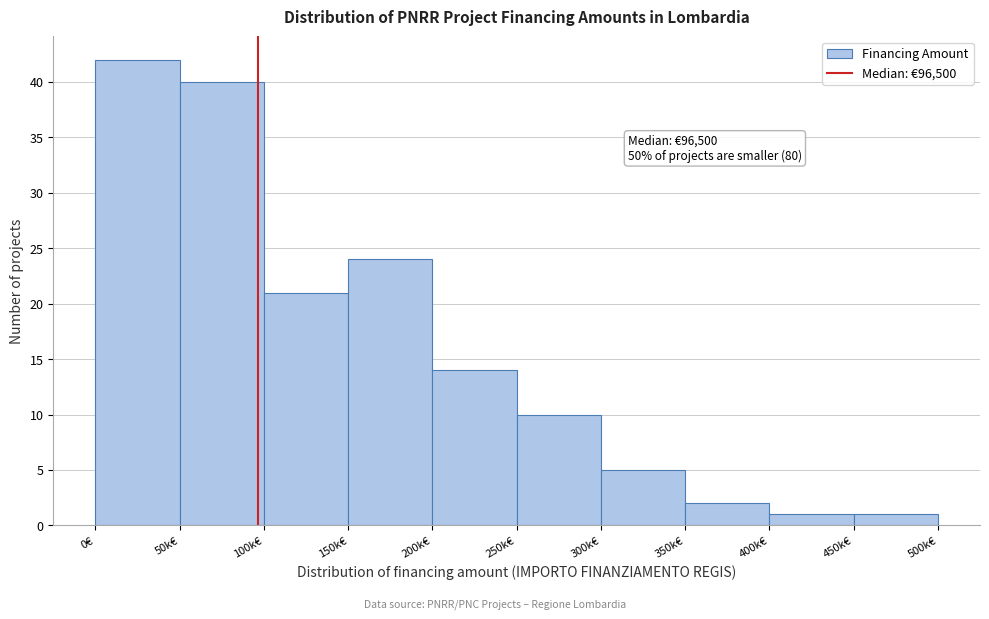

Reading left to right, transcribe all the data shown in this chart.

0€=42	50k€=40	100k€=21	150k€=24	200k€=14	250k€=10	300k€=5	350k€=2	400k€=1	450k€=1